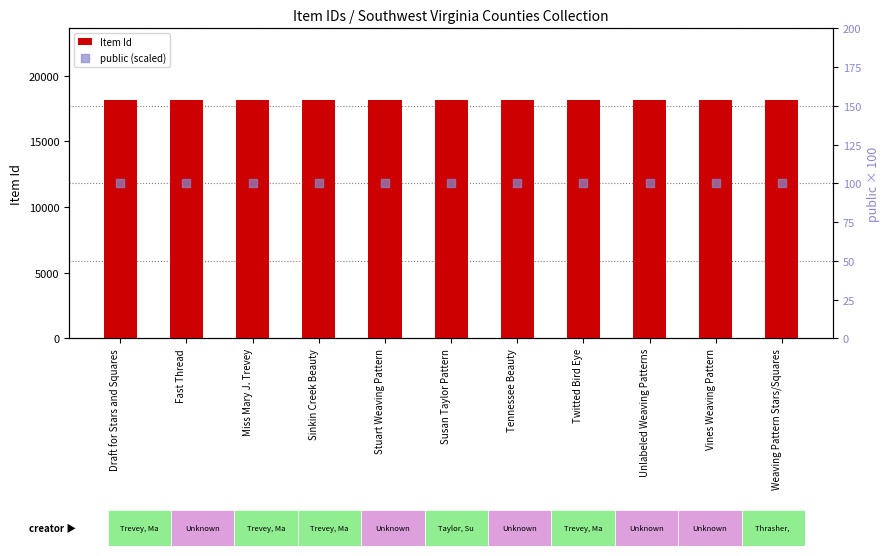

What are all the series names shown in the legend?

Item Id, public (scaled)